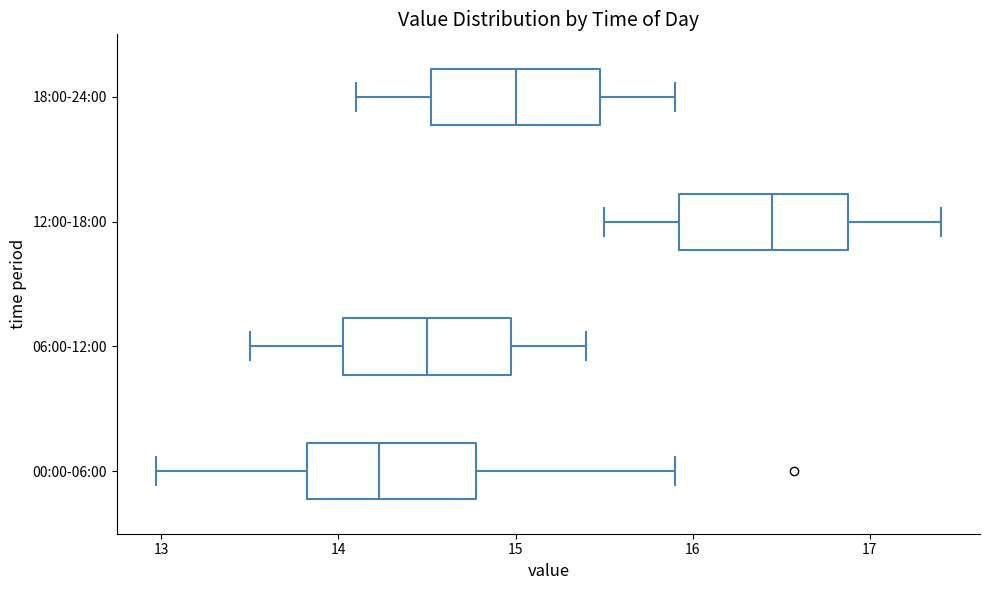

Reading bottom to top, transcribe this box plot: for each box, give where its median line is, the range the box spans, and where its two whiskers end, as read against the x-axis. The values are not printed on the chart, so give them approximately, as read against the axis.

00:00-06:00: median 14.2, box 13.8 to 14.8, whiskers 13.0 to 15.9
06:00-12:00: median 14.5, box 14.0 to 15.0, whiskers 13.5 to 15.4
12:00-18:00: median 16.5, box 15.9 to 16.9, whiskers 15.5 to 17.4
18:00-24:00: median 15.0, box 14.5 to 15.5, whiskers 14.1 to 15.9